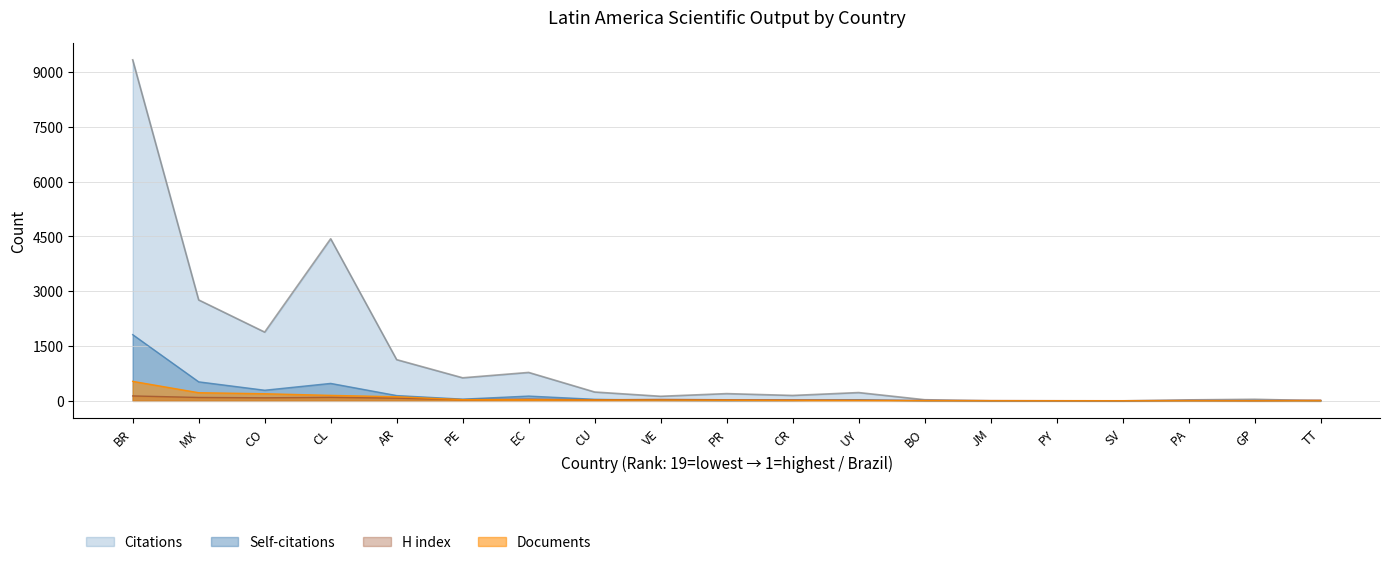

True or false: Documents has a value of 150 at 4.

True